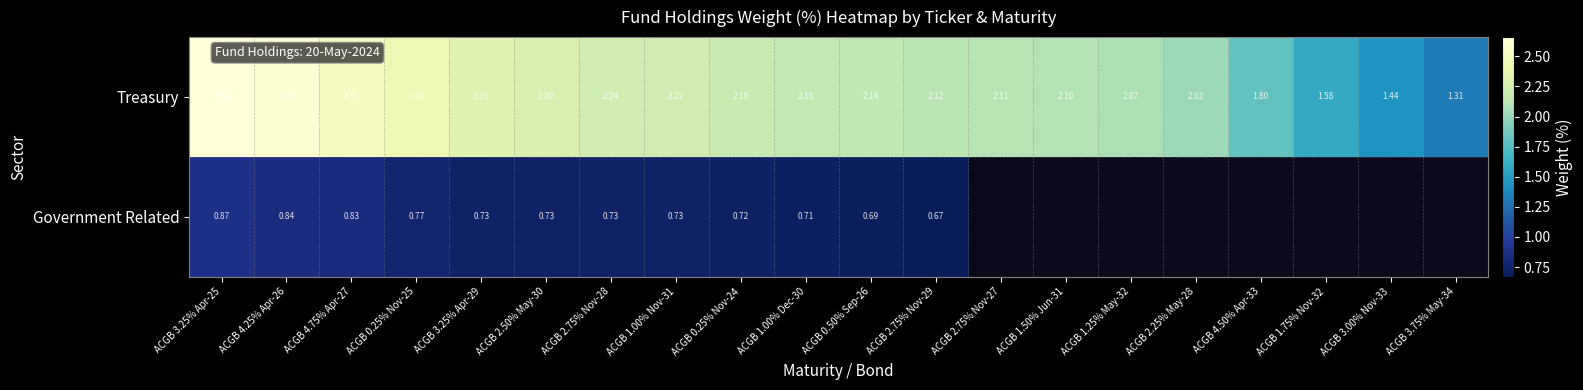

Rank the series at ACGB 3.25% Apr-25 from highest to lowest value.

Treasury, Government Related